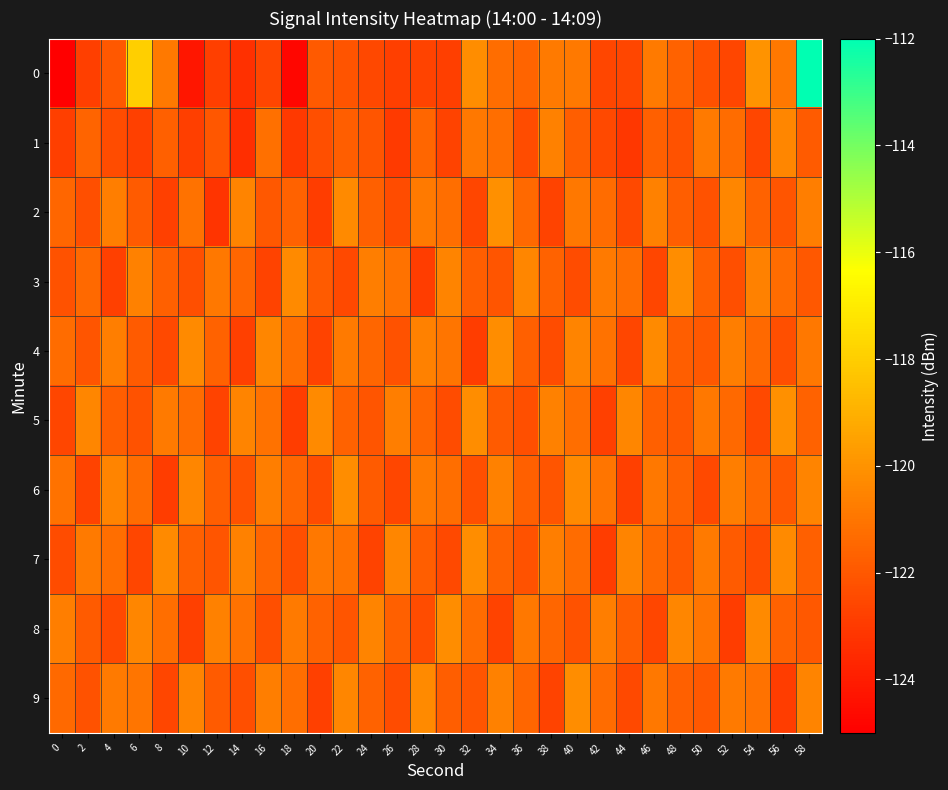

What is the spread (max minus min) of values at 36?

2.0